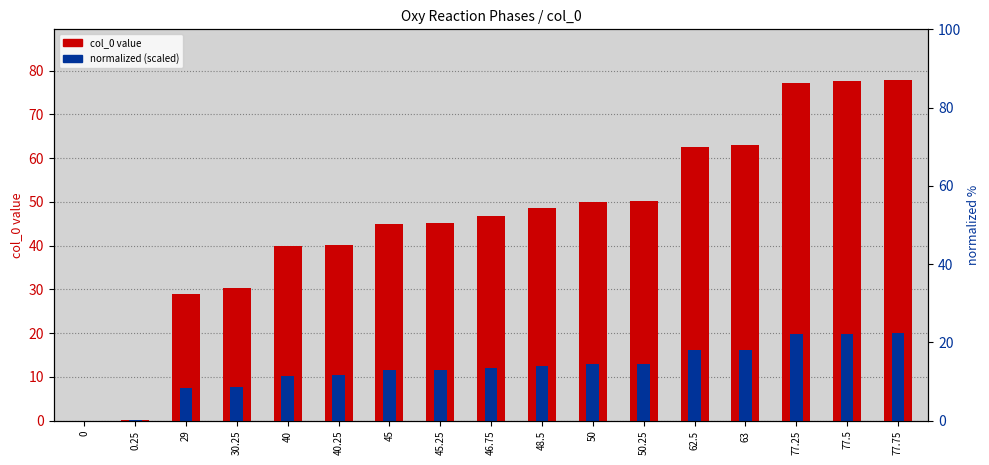

What are all the series names shown in the legend?

col_0 value, normalized (scaled)